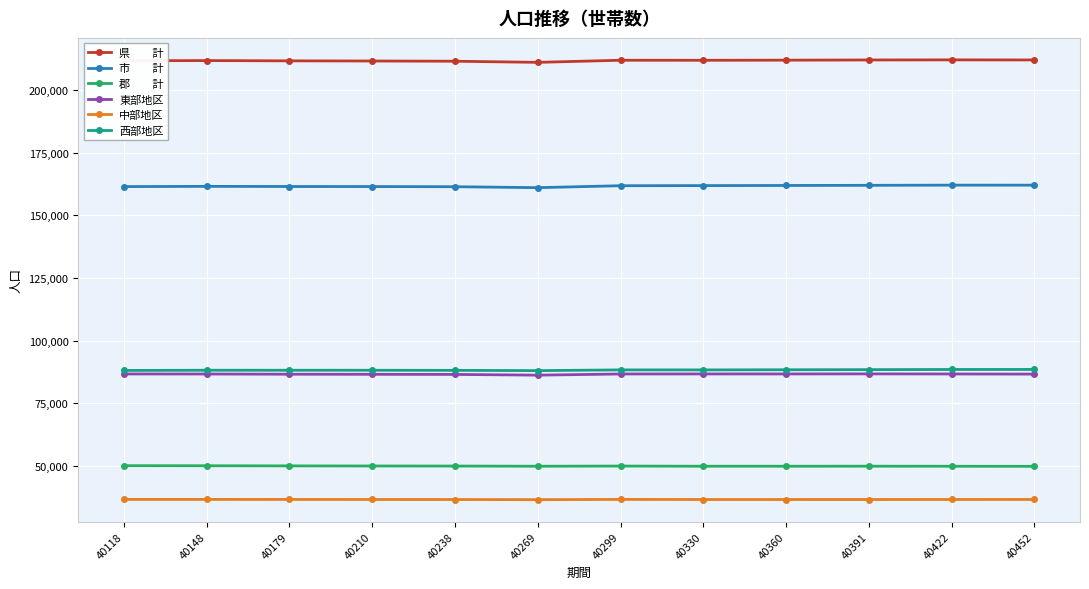

What is the difference between the highest and lowest values at 40360?

175185